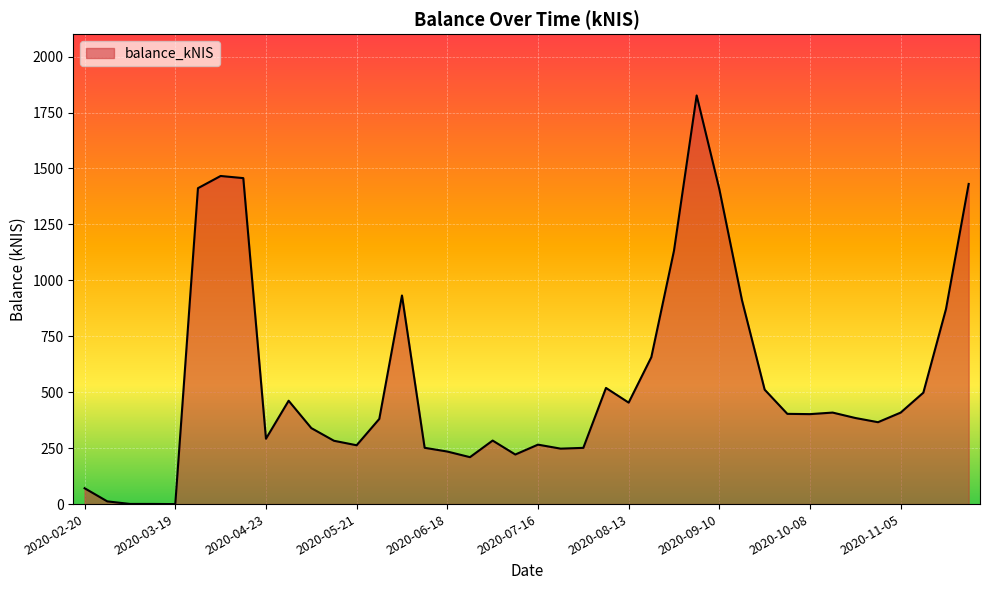

What is the greatest value displayed?

1826.2